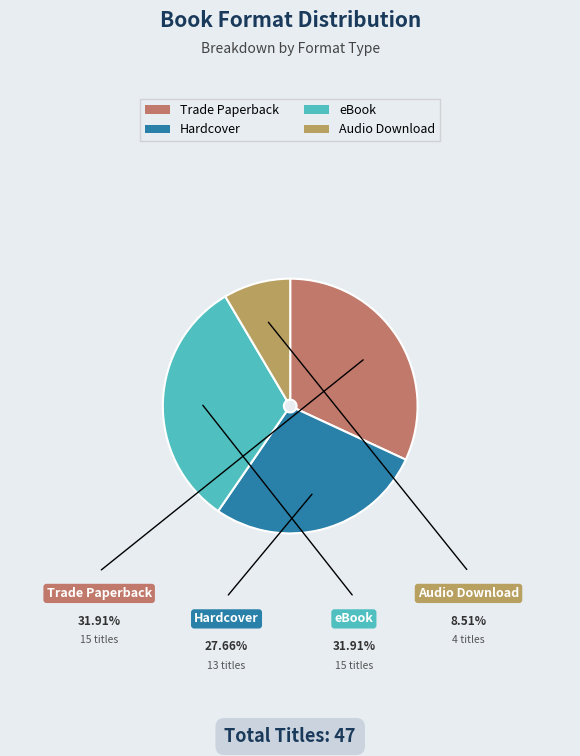

To the nearest percent, what is the difference between the Trade Paperback and Hardcover slice percentages?

4%